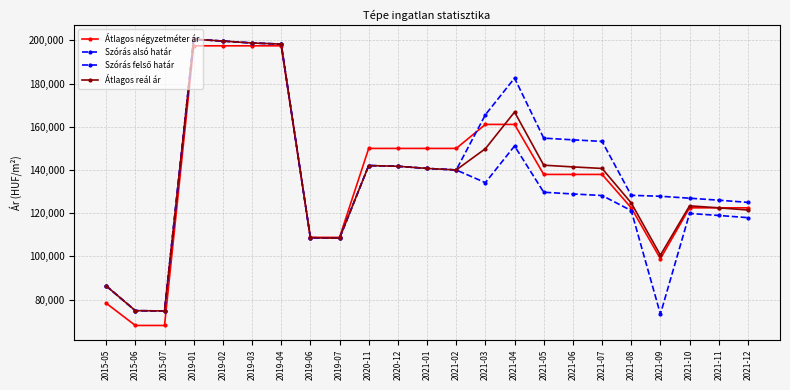

Count the number of data series in this chart.

4